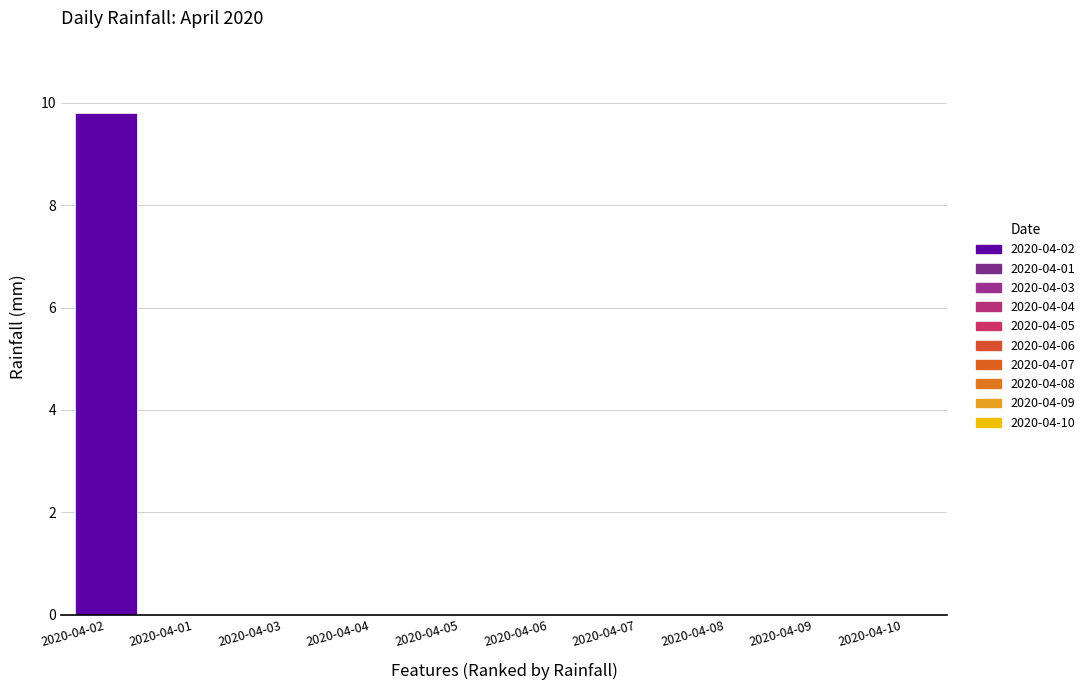

The value at 2020-04-08 is 0.0. True or false?

True